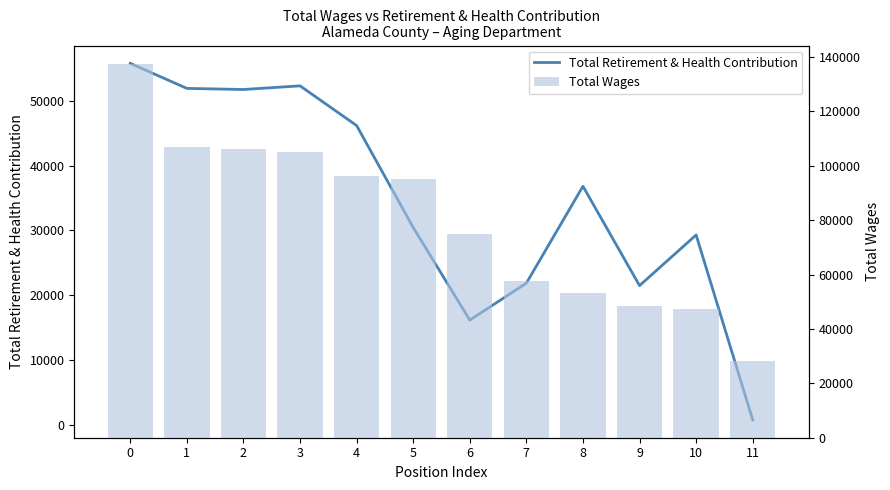

True or false: Total Retirement & Health Contribution has a value of 21457 at 9.

True